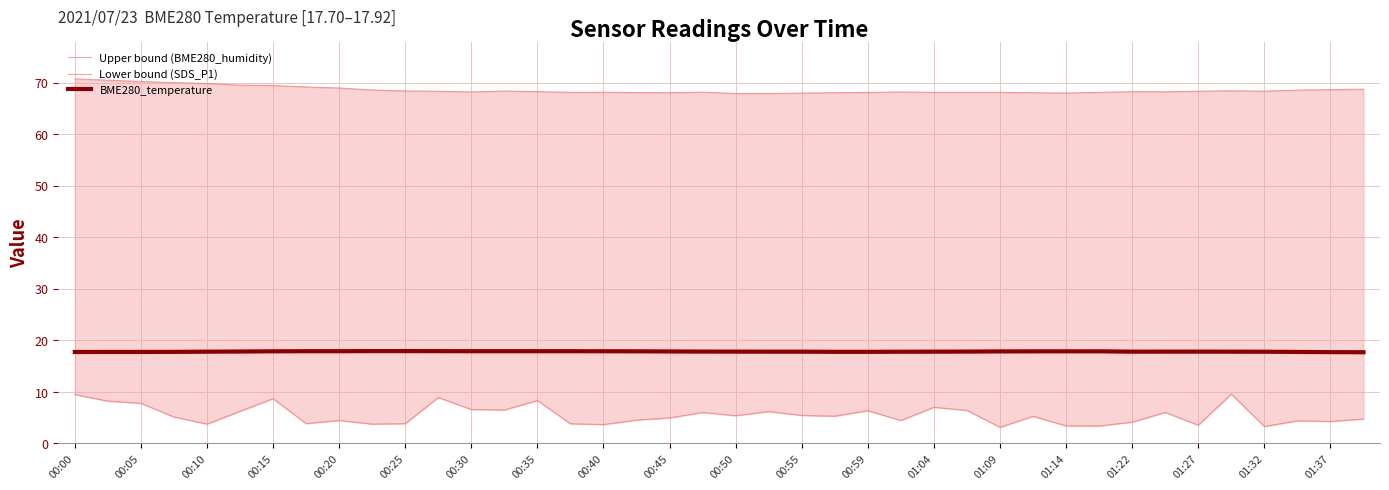

The BME280_temperature series shows 28.9 at 01:09. True or false?

False